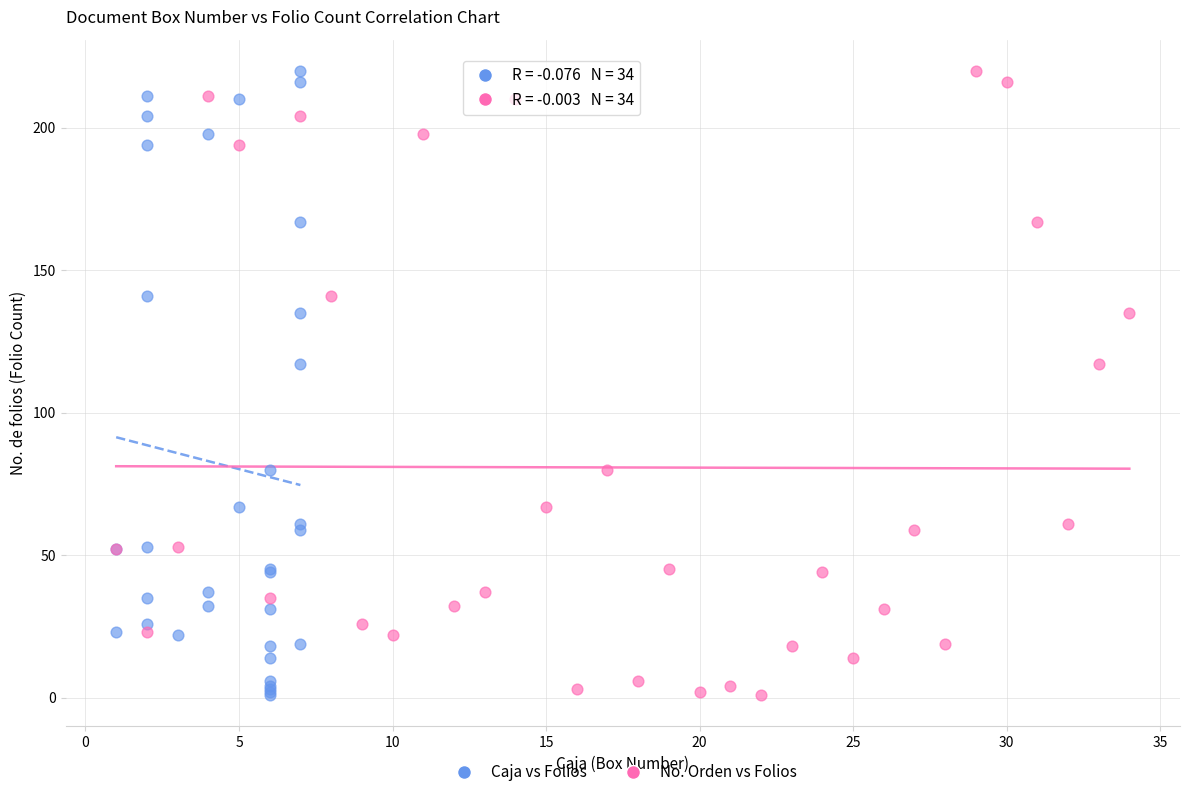

What are all the series names shown in the legend?

Caja vs Folios, No. Orden vs Folios